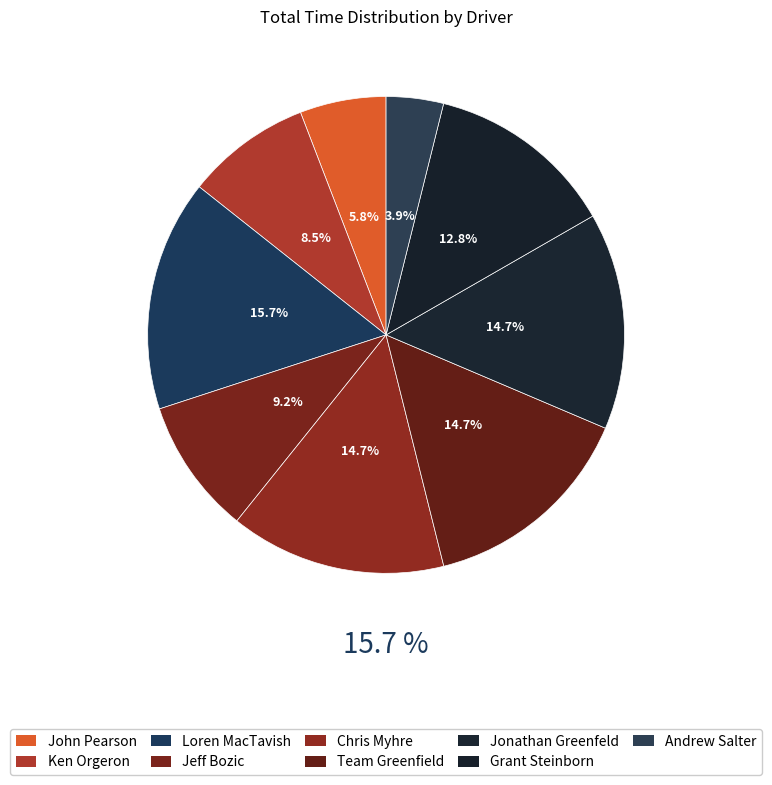

How many segments does this pie chart have?

9